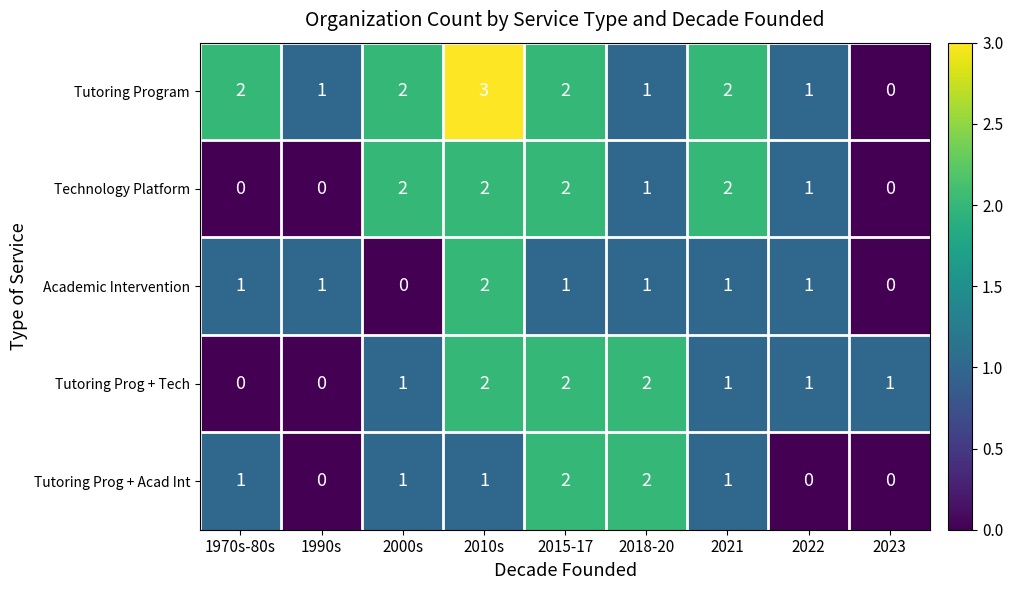

Is the value of Tutoring Prog + Tech at 1990s greater than the value of Academic Intervention at 2018-20?

No